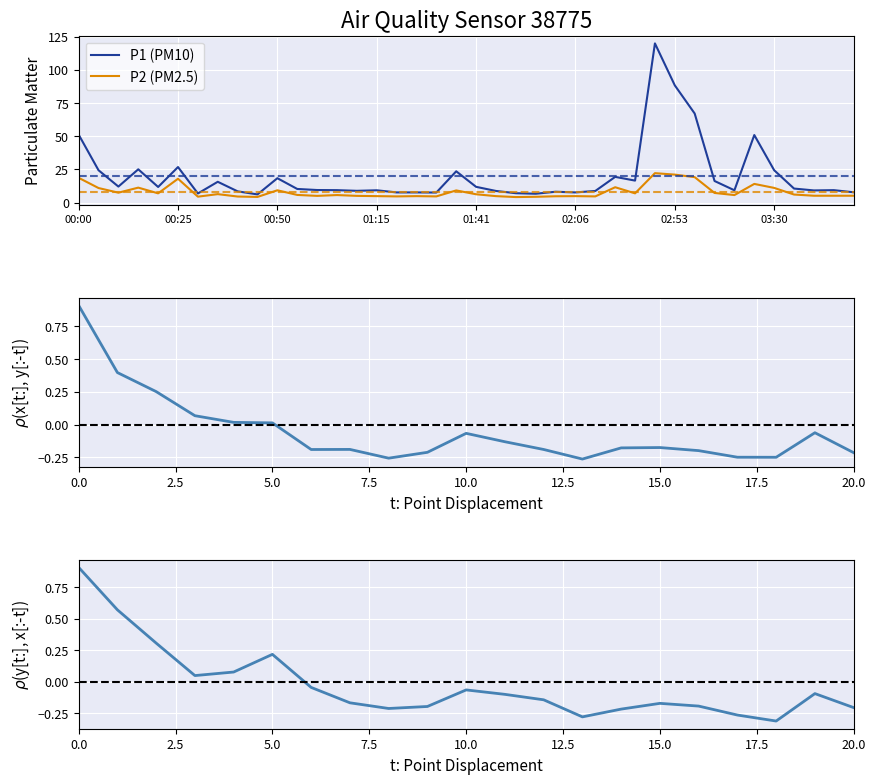

True or false: P2 and P1 cross at least once.

False